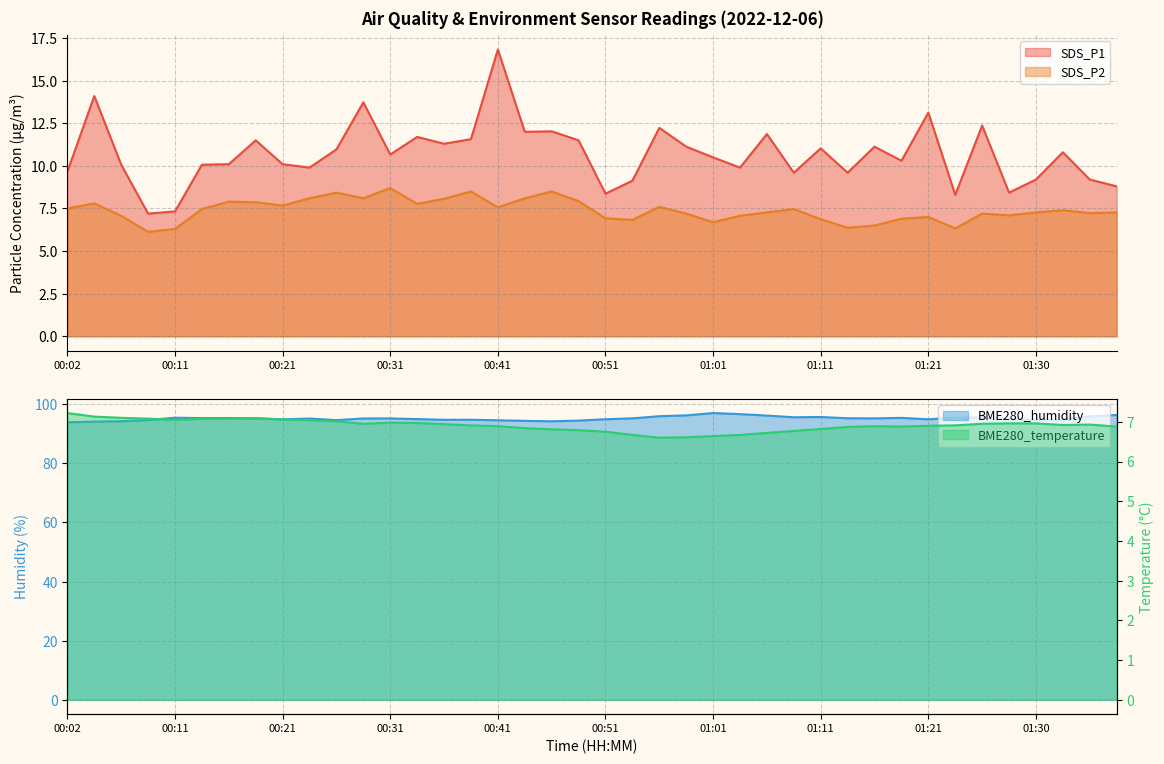

True or false: SDS_P1 and SDS_P2 cross at least once.

False